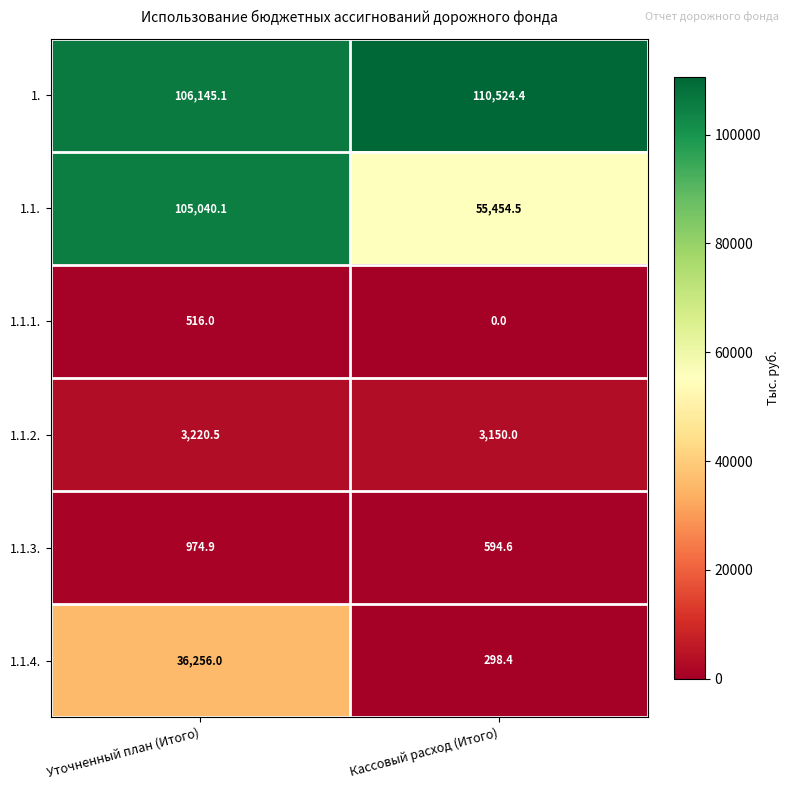

What is the difference between the maximum and minimum values in the 1.1.3. series?

380.3